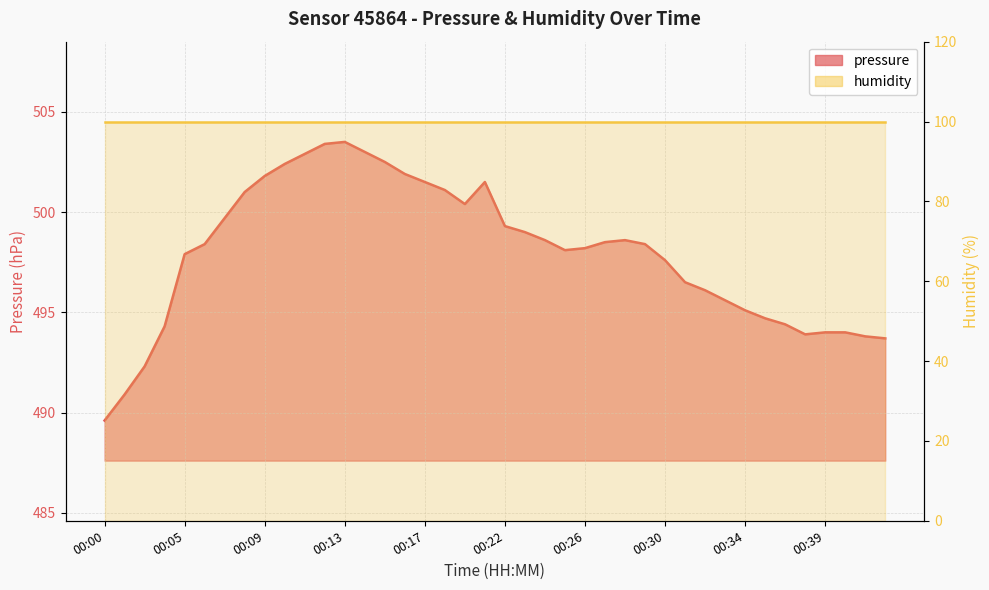

Rank the categories by value from lowest to highest.

00:00, 00:01, 00:02, 00:42, 00:41, 00:38, 00:39, 00:40, 00:04, 00:37, 00:36, 00:34, 00:33, 00:32, 00:31, 00:30, 00:05, 00:25, 00:26, 00:06, 00:29, 00:27, 00:24, 00:28, 00:23, 00:22, 00:07, 00:20, 00:08, 00:18, 00:17, 00:21, 00:09, 00:16, 00:10, 00:15, 00:11, 00:14, 00:12, 00:13